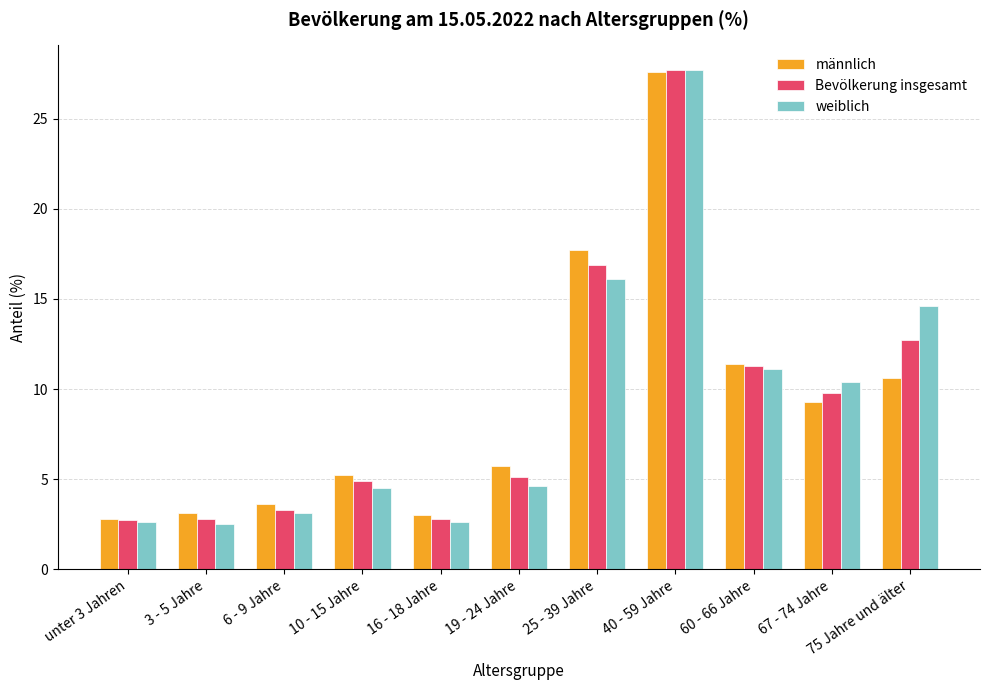

Does the chart contain any negative values?

No